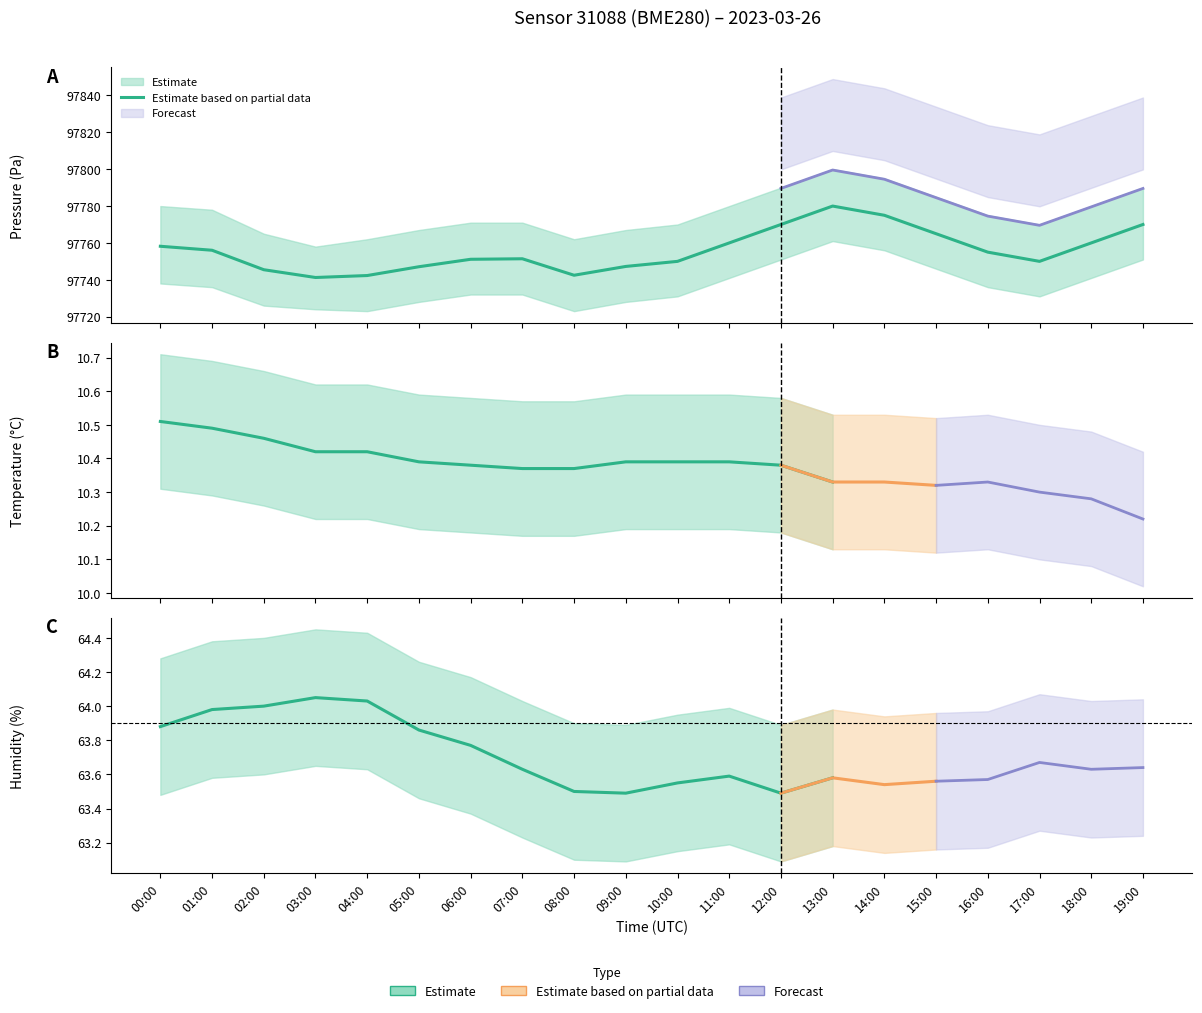

What is the difference between the humidity values at 02:00 and 05:00?

0.1